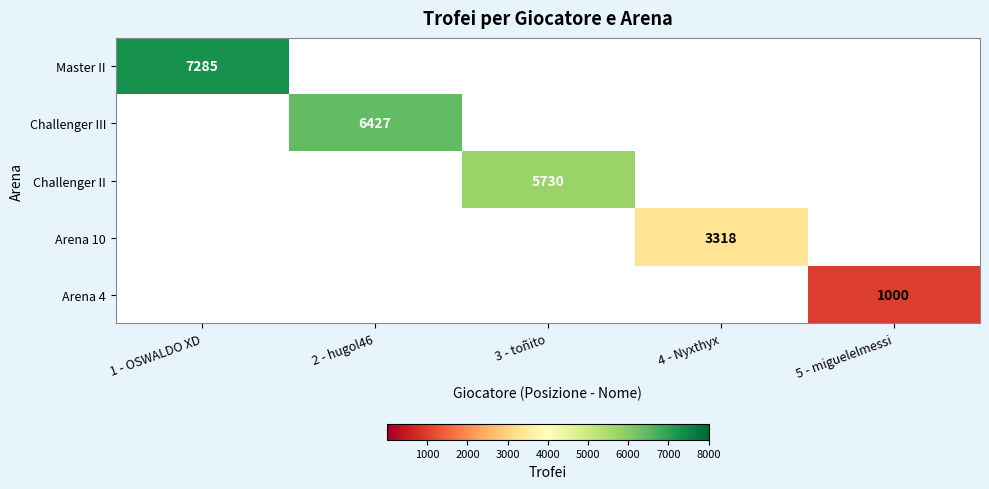

The Arena 4 series shows 506 at 5 - miguelelmessi. True or false?

False